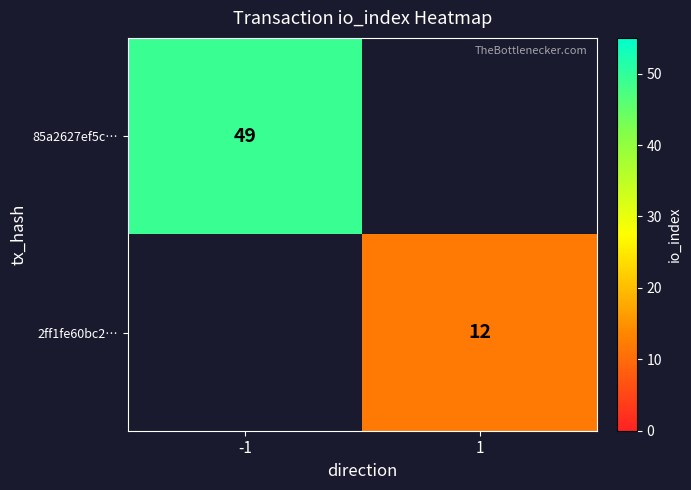

True or false: 85a2627ef5c… has a value of 49 at -1.

True